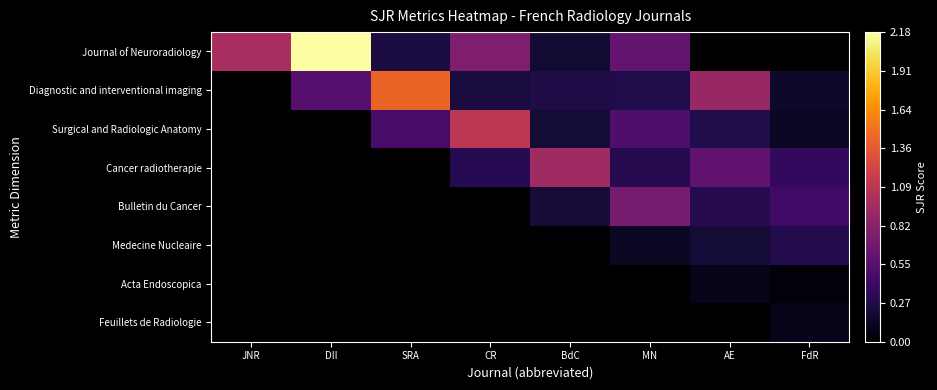

At which category is the sum across all series the highest?

DII